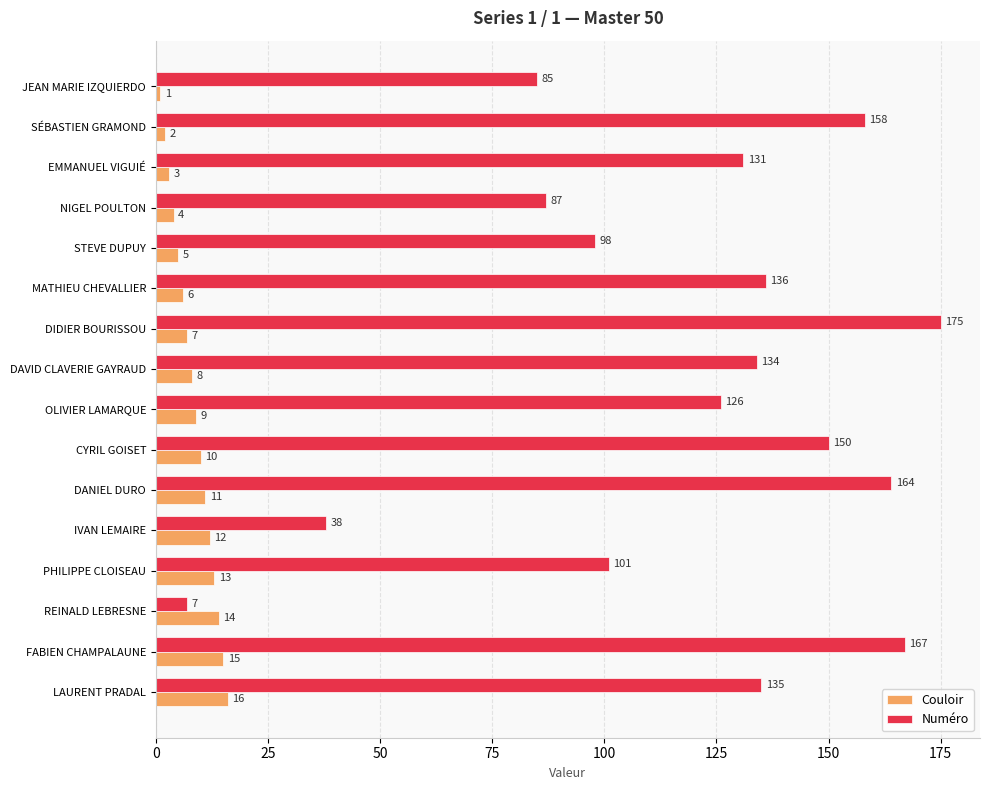

What is the average value of the Numéro series?

118